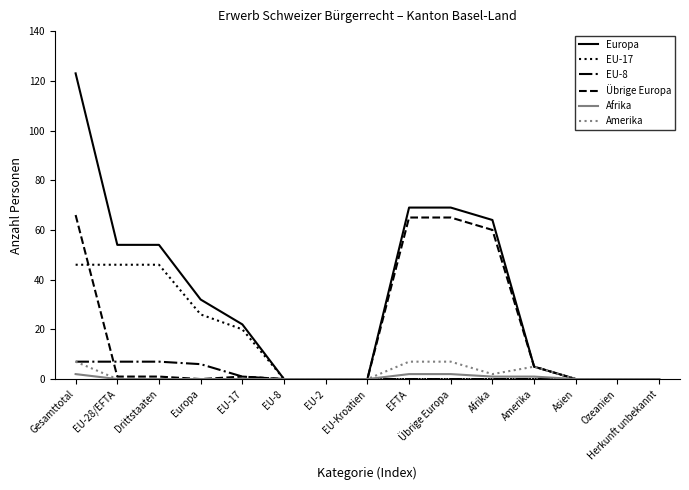

What is the average value of the EU-17 series?

12